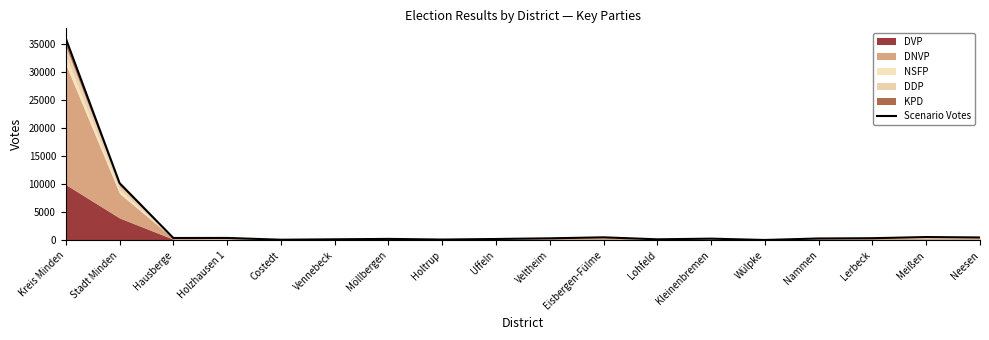

What is the minimum value shown in the chart?

57